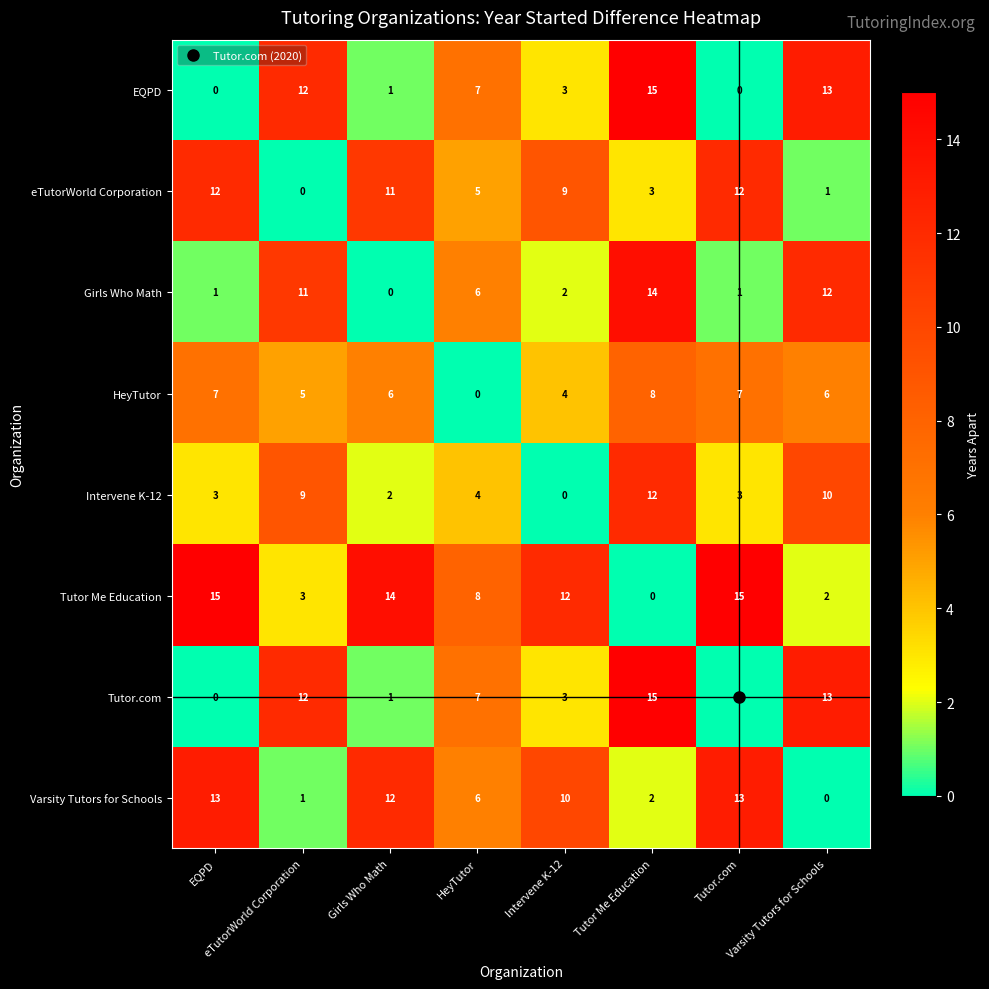

What is the difference between the highest and lowest values at Tutor Me Education?

15